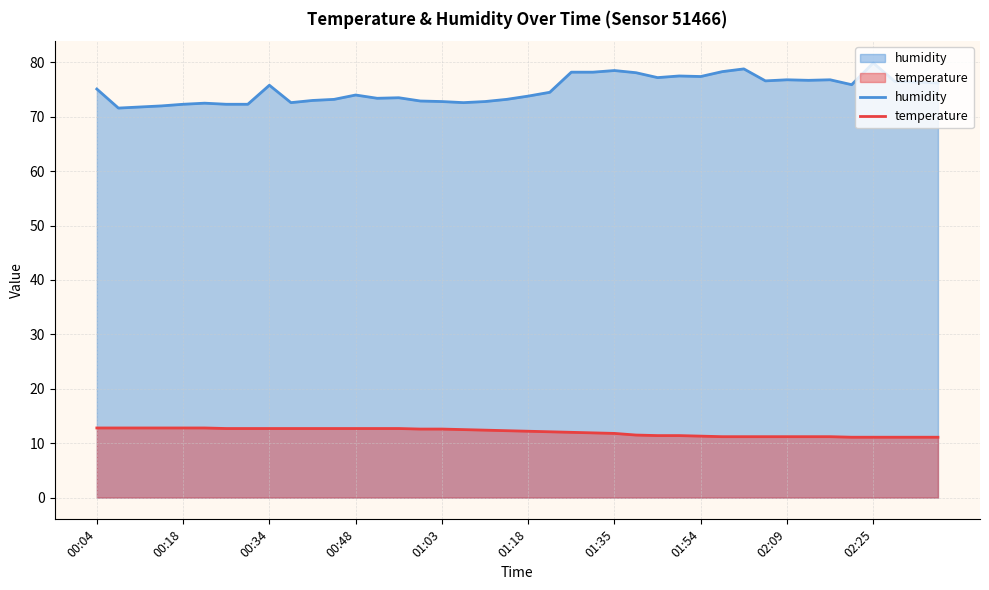

At how many categories does at least one series exceed 11?

40